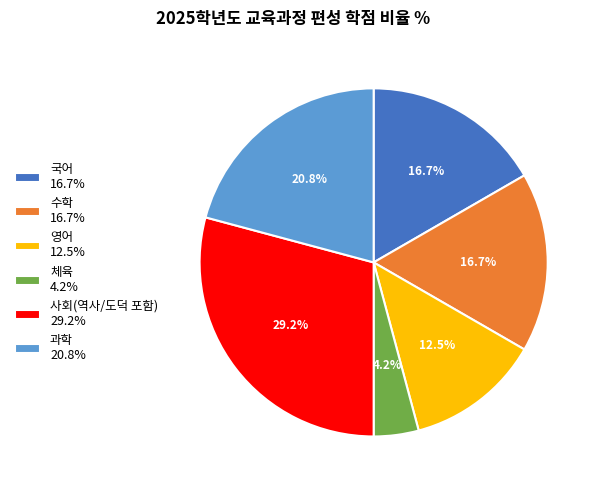

Which has a higher value, 사회(역사/도덕 포함) 29.2% or 과학 20.8%?

사회(역사/도덕 포함) 29.2%